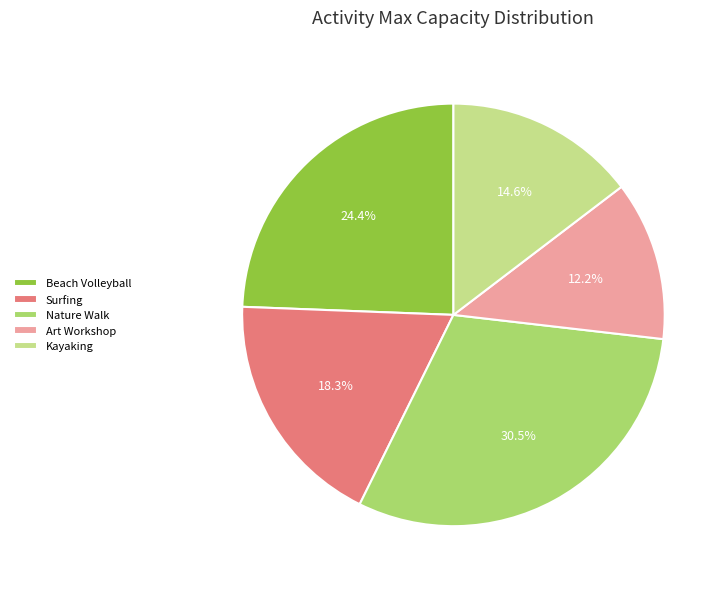

Which has a higher value, Kayaking or Art Workshop?

Kayaking